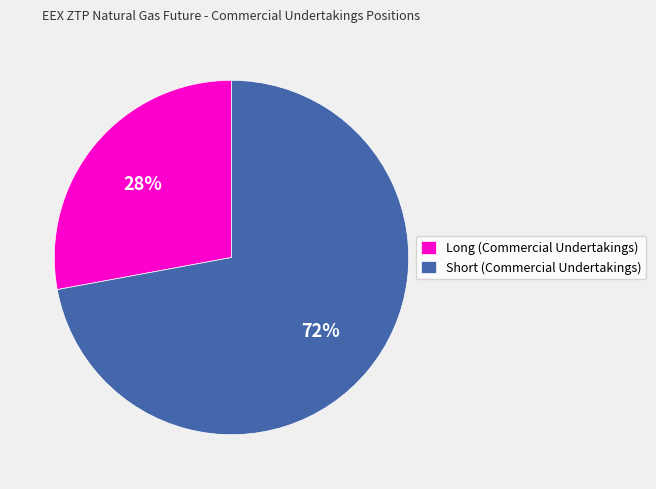

What is the largest slice in the pie chart?

Short (Commercial Undertakings)